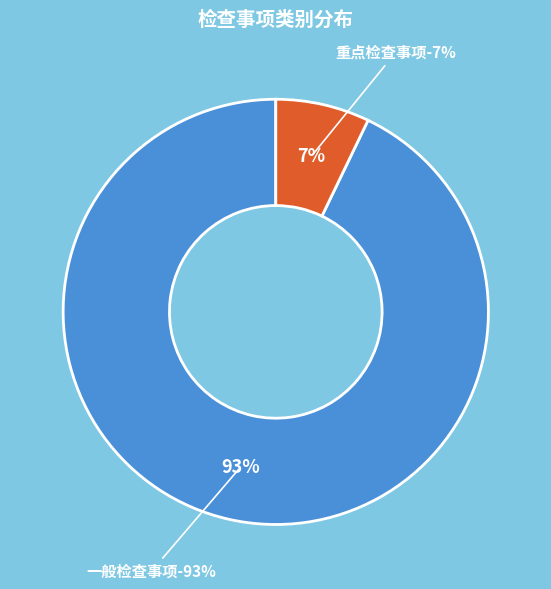

The 重点检查事项 slice represents 1% of the pie. True or false?

False